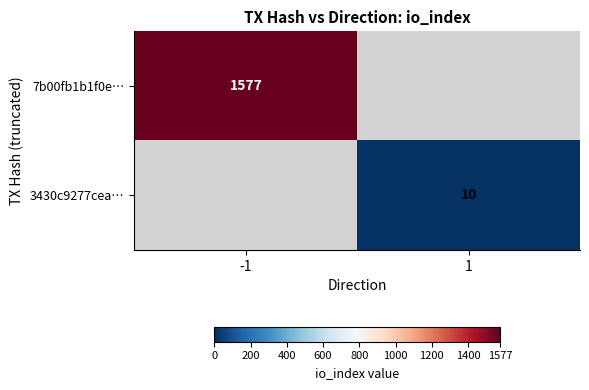

The value of 3430c9277cea… at 1 is 10. True or false?

True